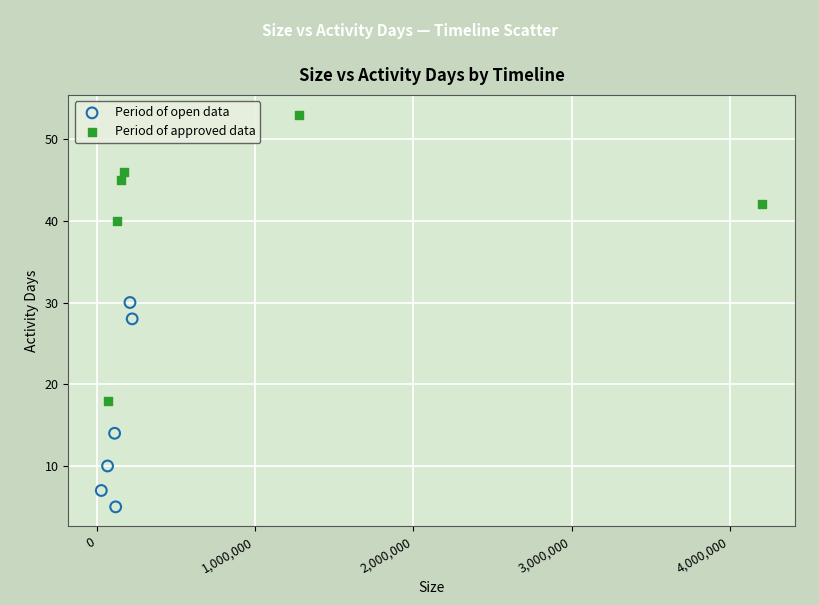

What are all the series names shown in the legend?

Period of open data, Period of approved data